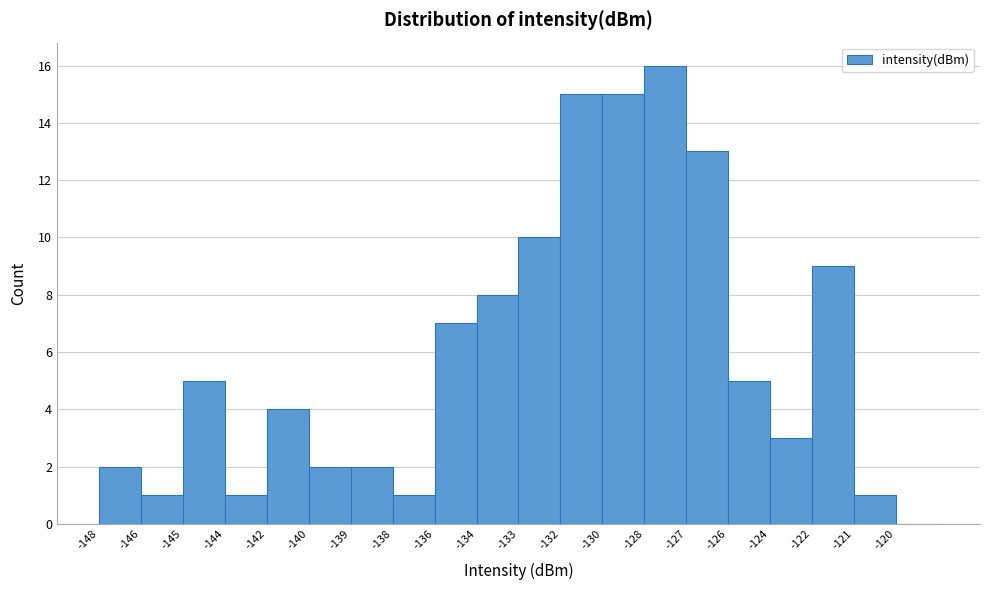

Reading left to right, transcribe all the data shown in this chart.

-148=2	-146=1	-145=5	-144=1	-142=4	-140=2	-139=2	-138=1	-136=7	-134=8	-133=10	-132=15	-130=15	-128=16	-127=13	-126=5	-124=3	-122=9	-121=1	-120=0